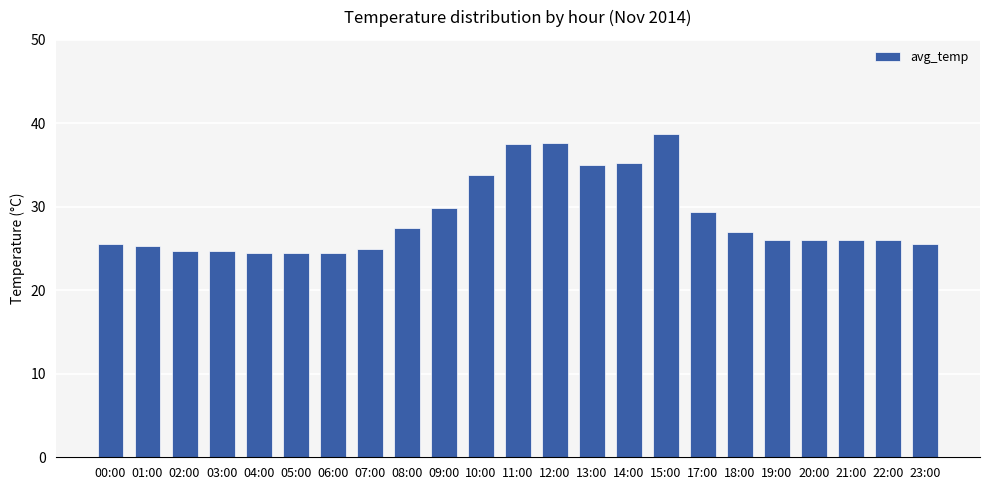

True or false: the data shows 38.5 at 17:00.

False